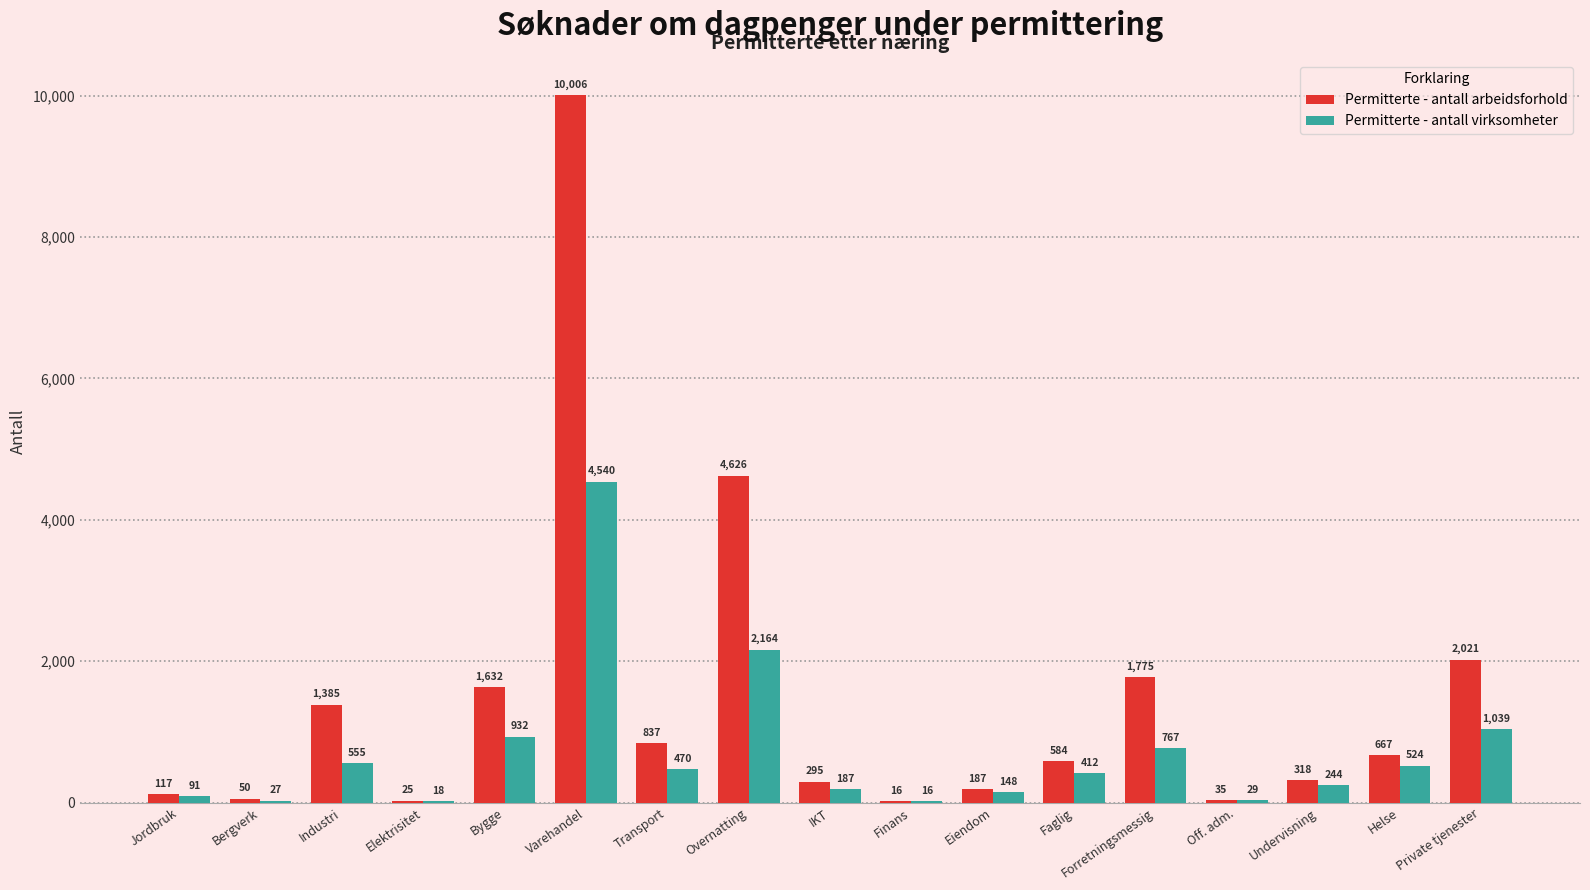

Which series has the largest total across all categories?

Permitterte - antall arbeidsforhold